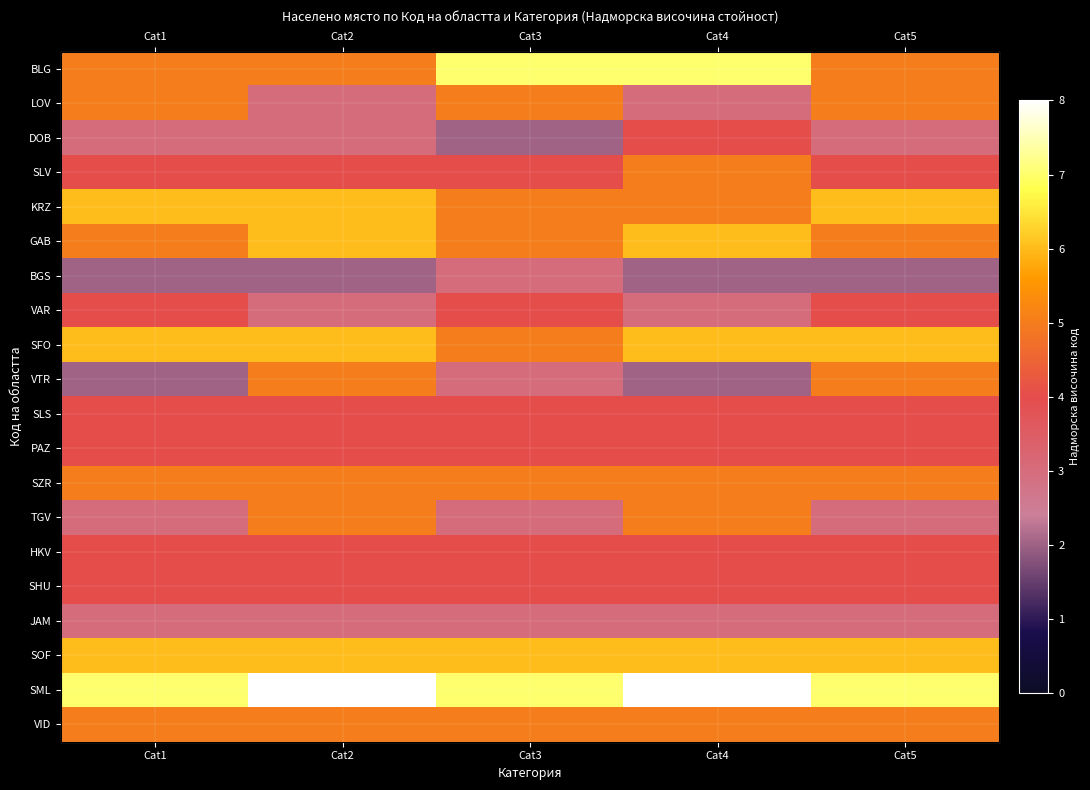

At how many categories does at least one series exceed 3?

5